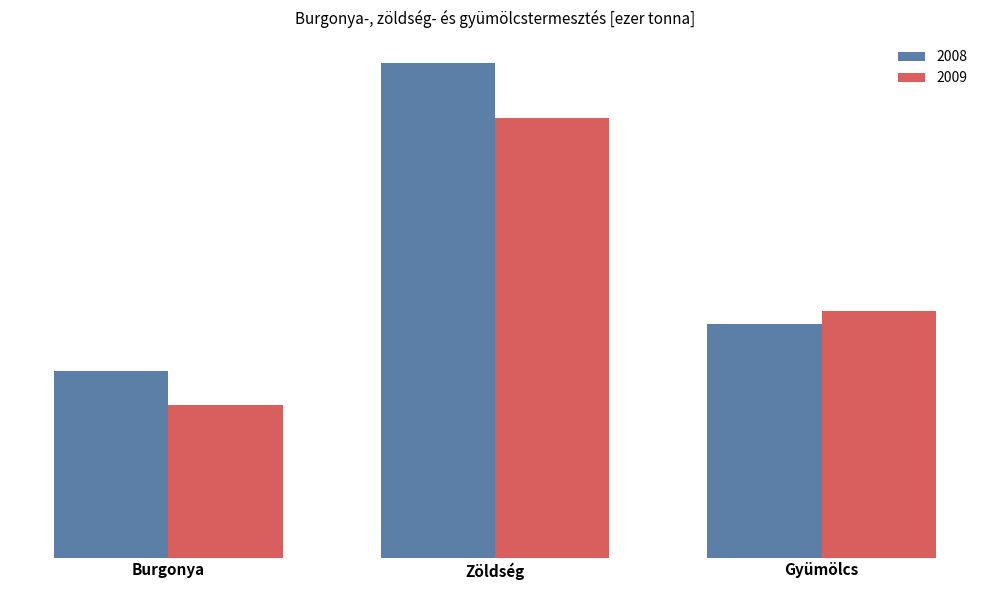

What is the spread (max minus min) of values at Burgonya?

123